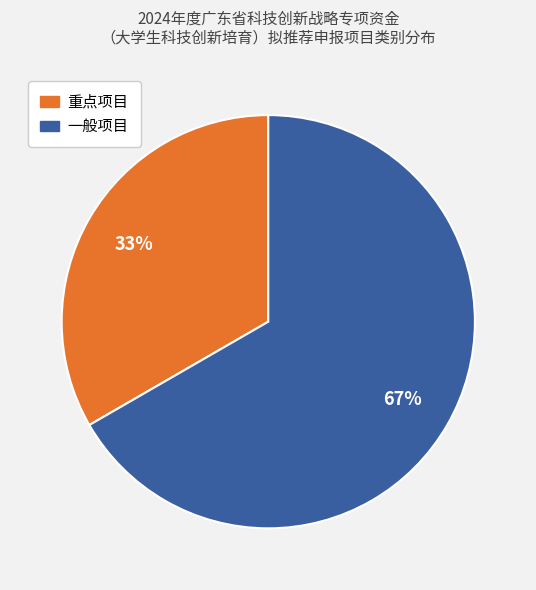

To the nearest percent, what is the average slice percentage?

50%